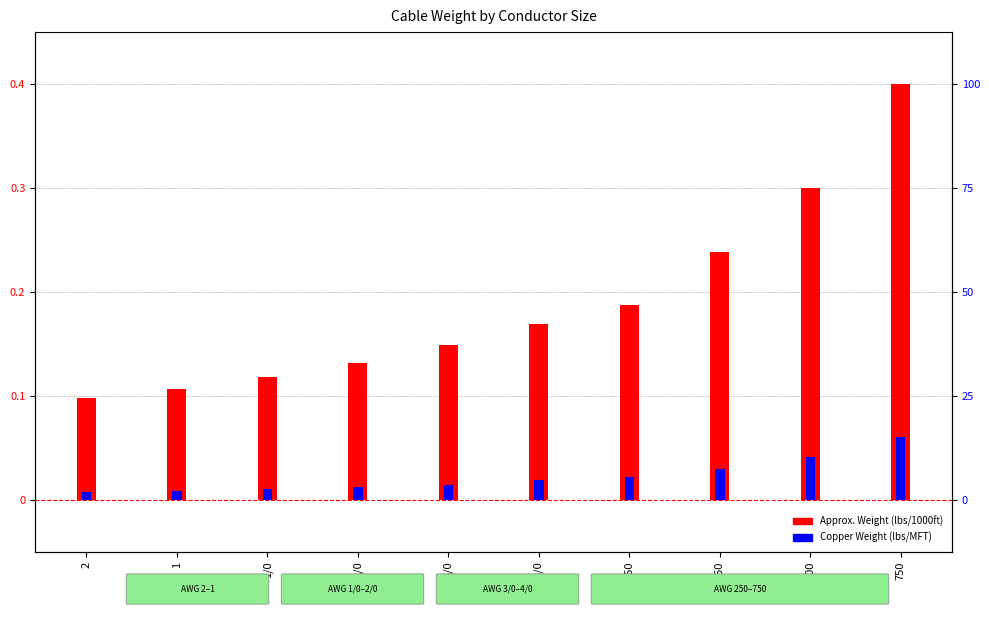

What are all the series names shown in the legend?

Approx. Weight (lbs/1000ft), Copper Weight (lbs/MFT)